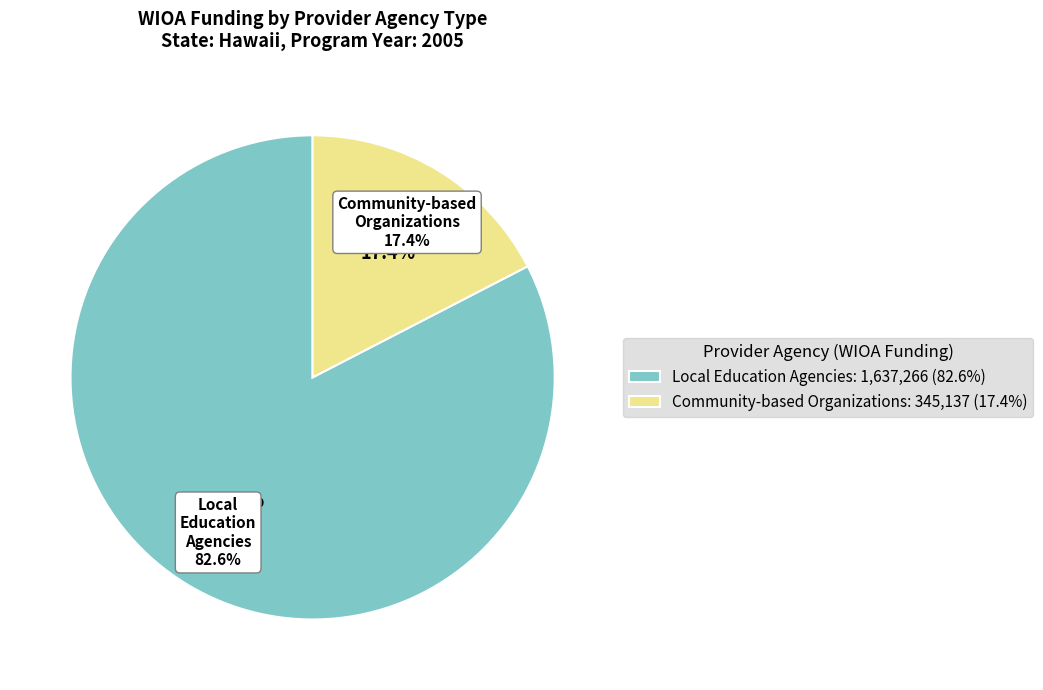

Is it true that Community-based Organizations is 17% of the pie?

True